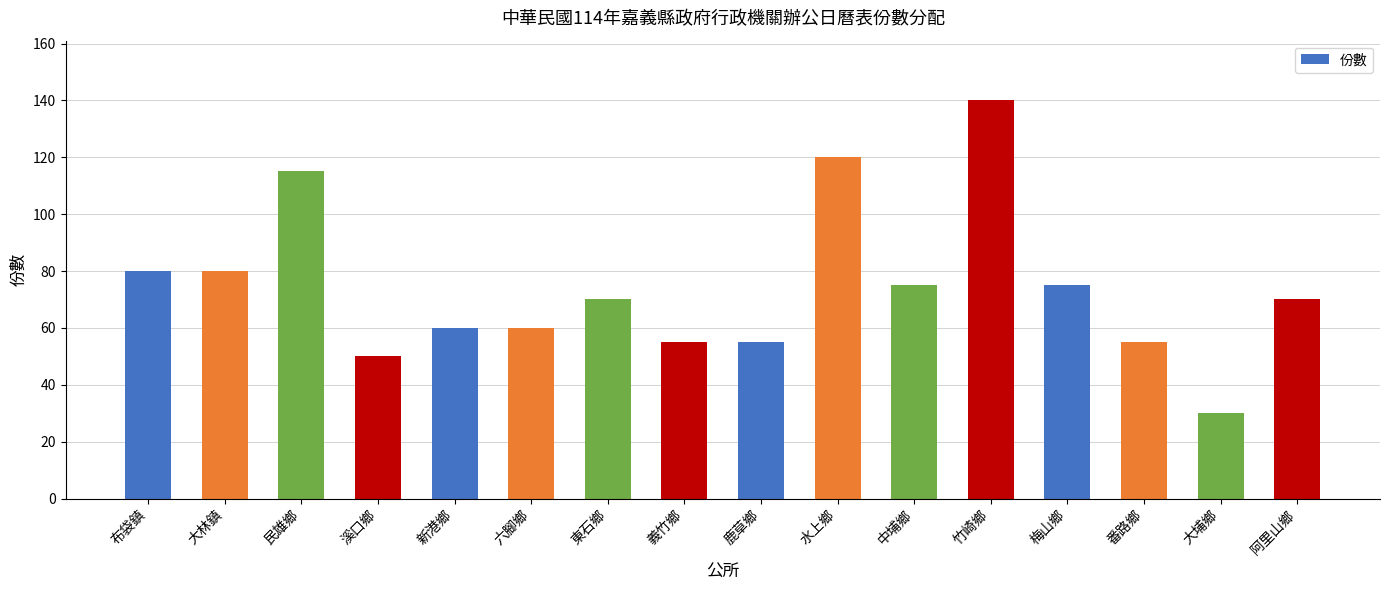

Which has a higher value, 民雄鄉 or 梅山鄉?

民雄鄉